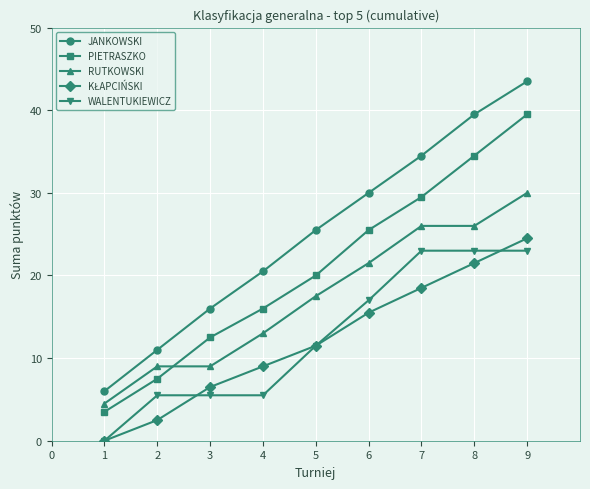

What is the difference between the highest and lowest values at 4?

15.0